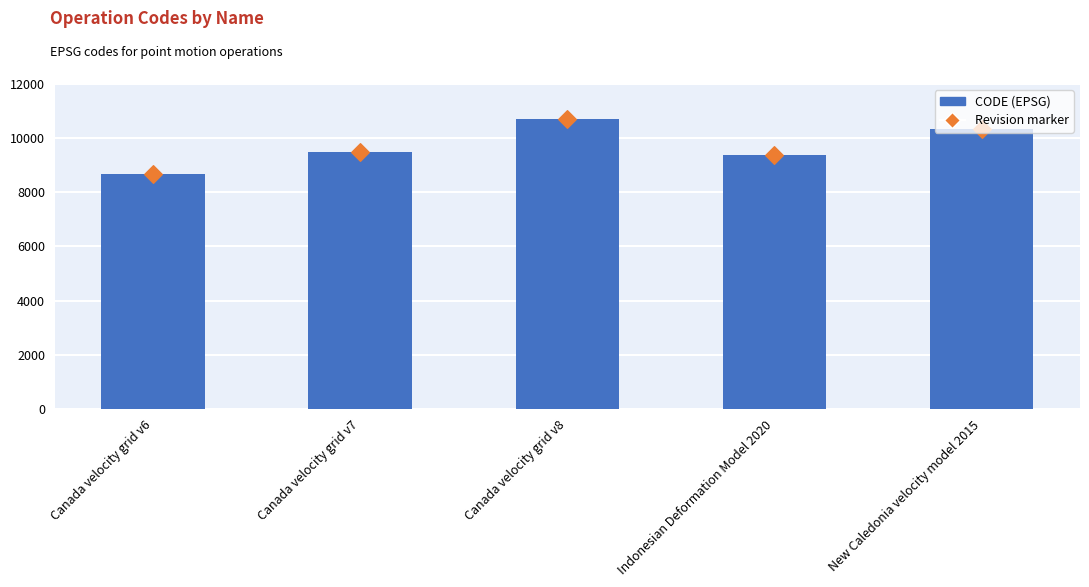

Is the value of Revision marker at Canada velocity grid v6 greater than the value of CODE (EPSG) at Canada velocity grid v8?

No